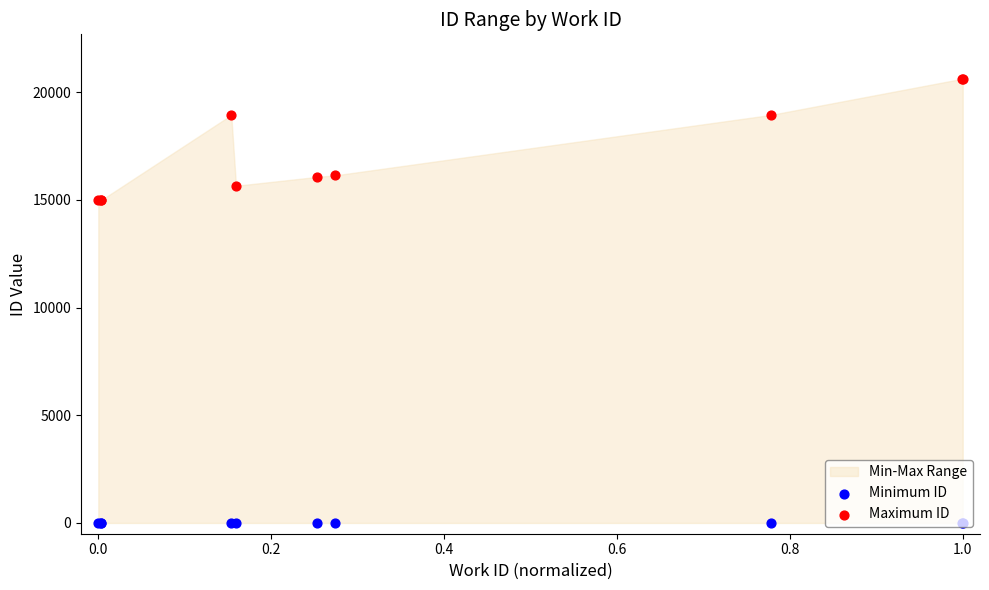

Which series has the largest Y range (max minus min)?

Maximum ID